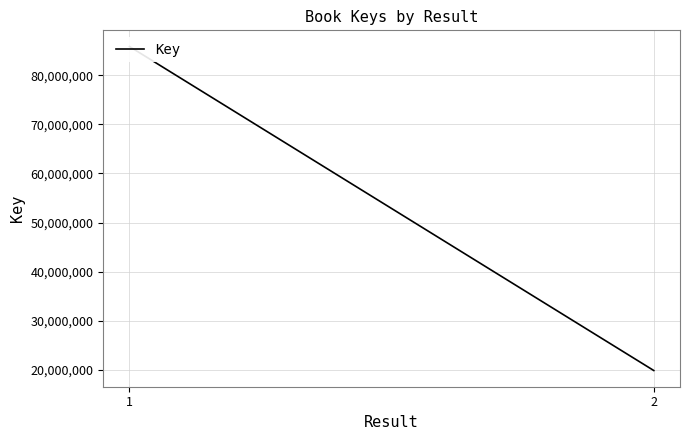

What value does the data have at 1?

85844511